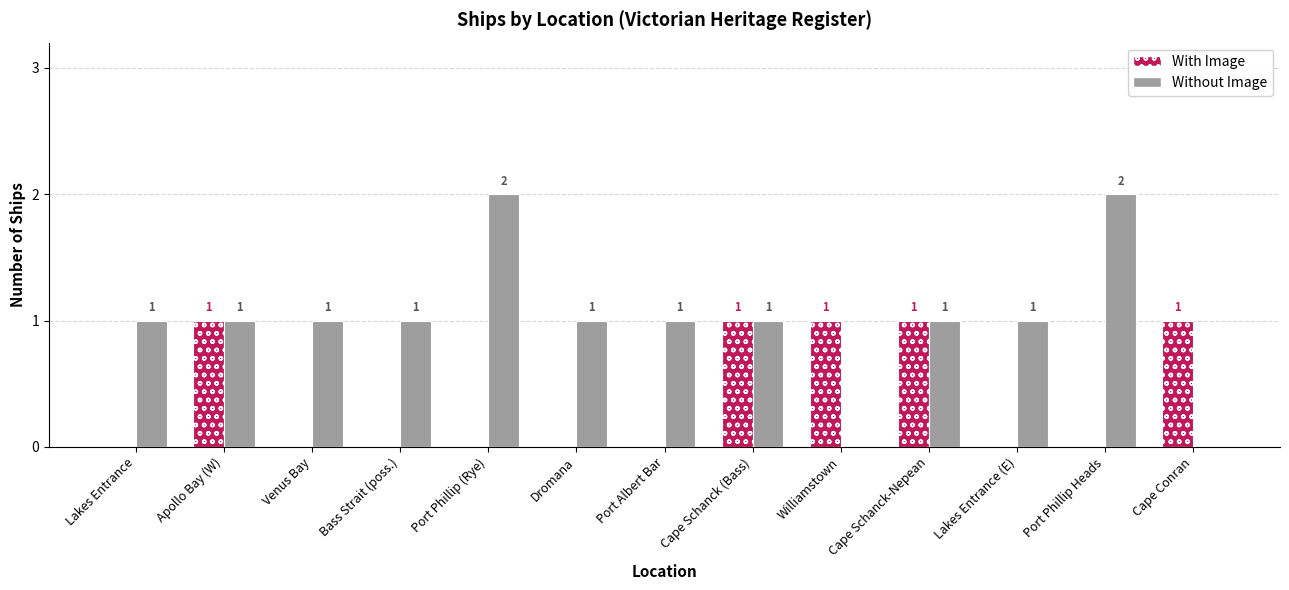

What is the sum of all Without Image values?

13